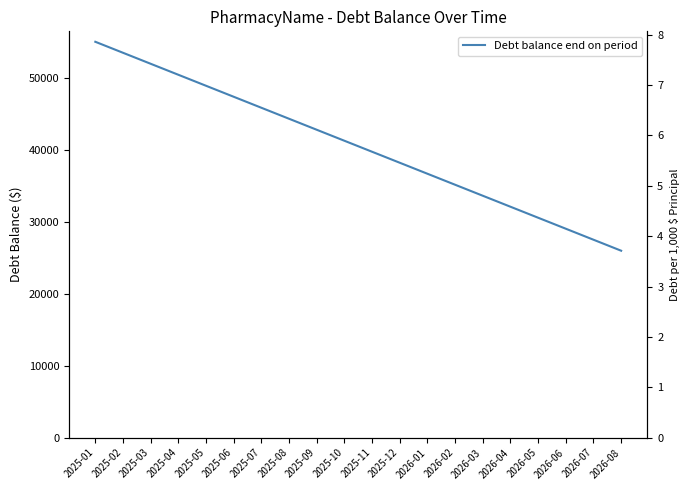

True or false: the data has more than 0 interior local peaks.

False